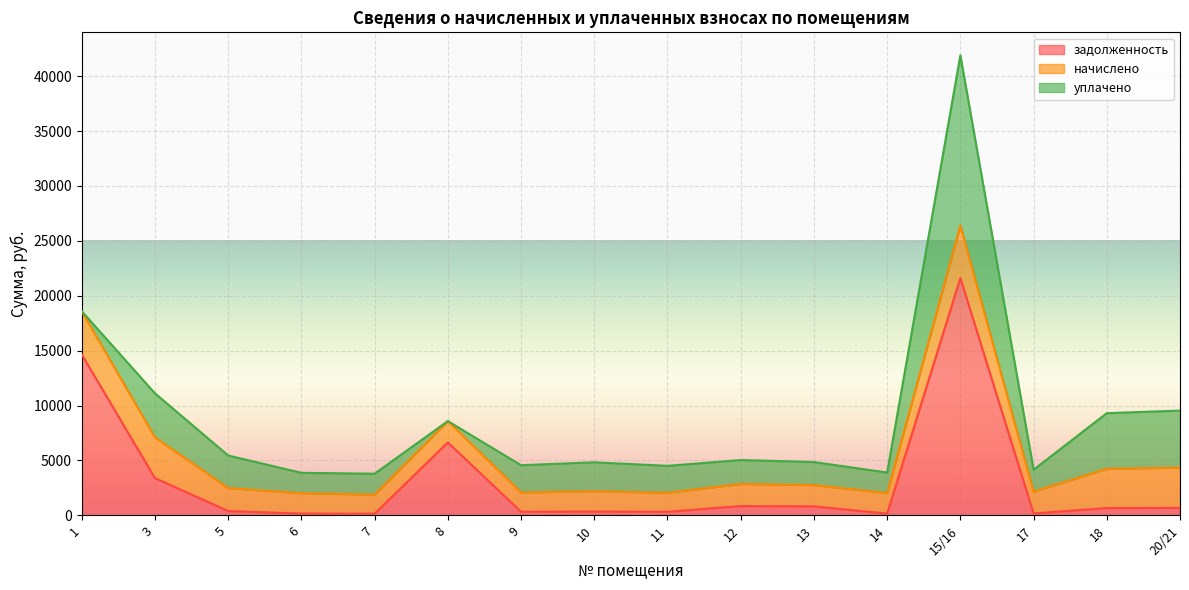

What is the difference between the highest and lowest values at 20/21?

4520.0